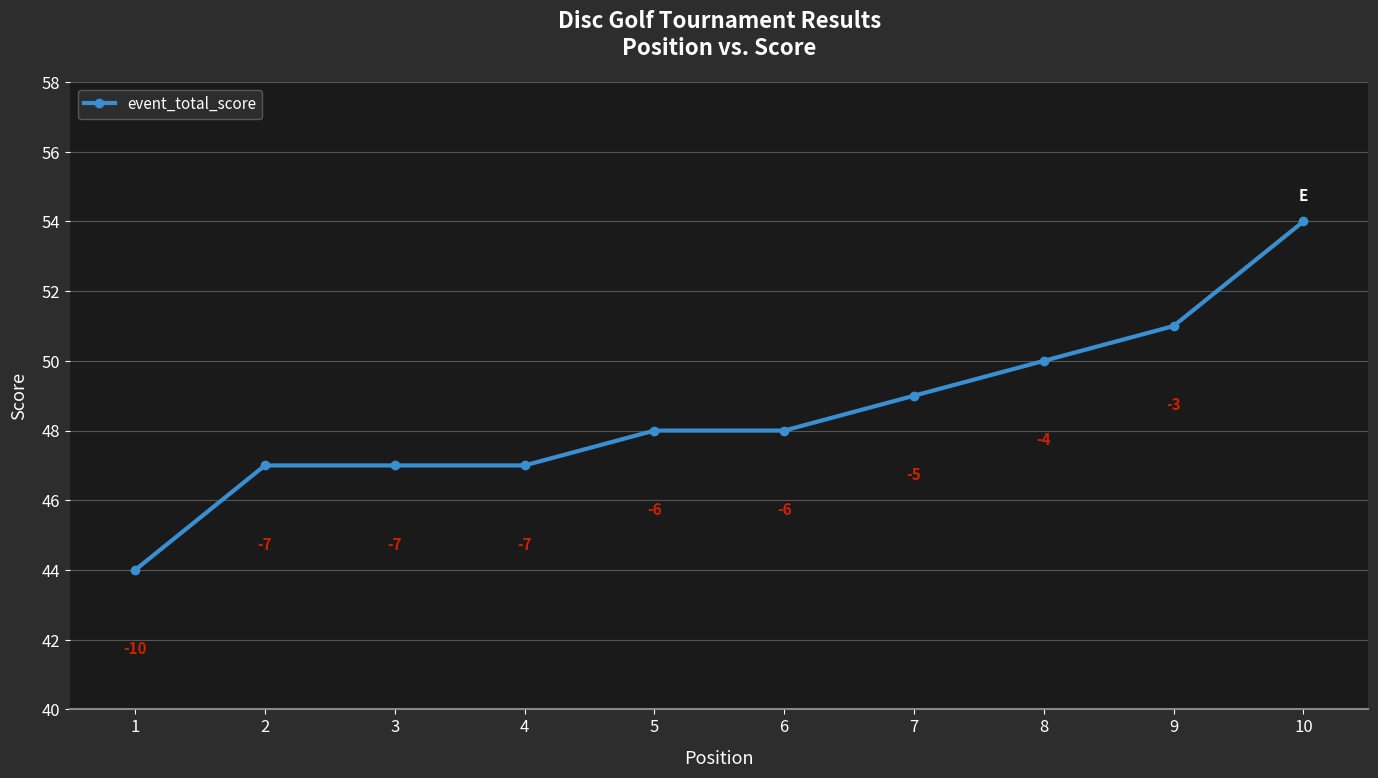

Reading left to right, list all the values displayed in this chart.

1=44	2=47	3=47	4=47	5=48	6=48	7=49	8=50	9=51	10=54